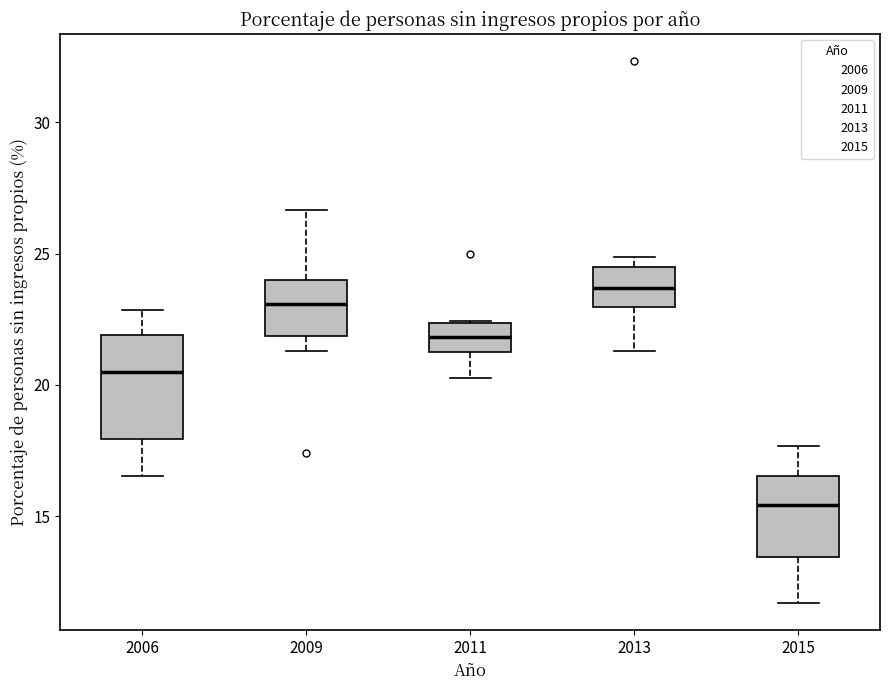

Reading left to right, read every box against the y-axis: the position of its median line, the range the box covers, and the ends of its whiskers. The values are not printed on the chart, so give them approximately, as read against the axis.

2006: median 20.5, box 18.0 to 22.0, whiskers 16.5 to 23.0
2009: median 23.0, box 22.0 to 24.0, whiskers 21.5 to 26.5
2011: median 22.0, box 21.5 to 22.5, whiskers 20.5 to 22.5
2013: median 23.5, box 23.0 to 24.5, whiskers 21.5 to 25.0
2015: median 15.5, box 13.5 to 16.5, whiskers 11.5 to 17.5